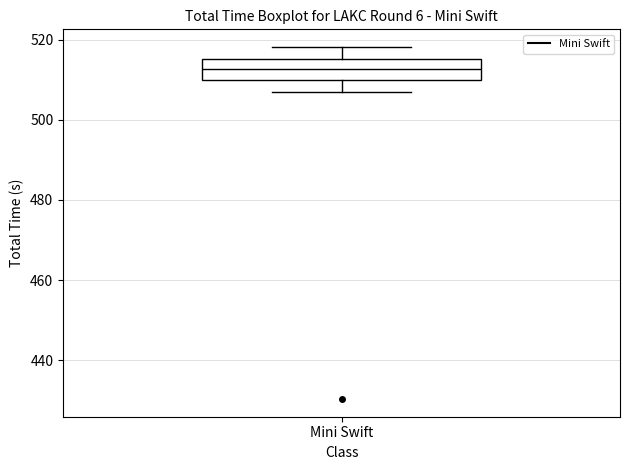

Where is the upper edge of the box for Mini Swift on the y-axis? The values are not printed on the chart, so give them approximately, as read against the axis.

516